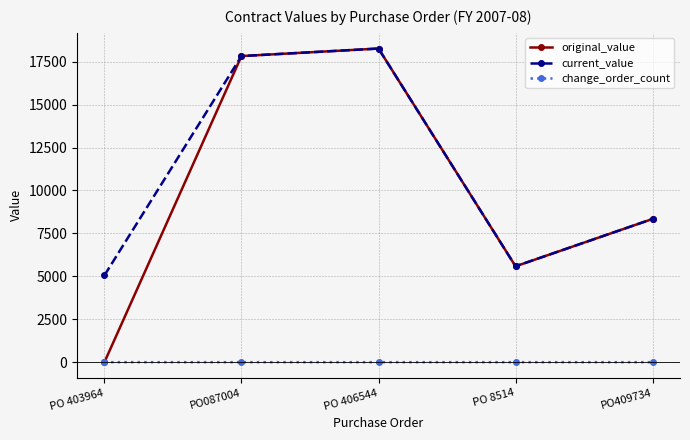

What is the total value across all series at PO409734?

16685.9